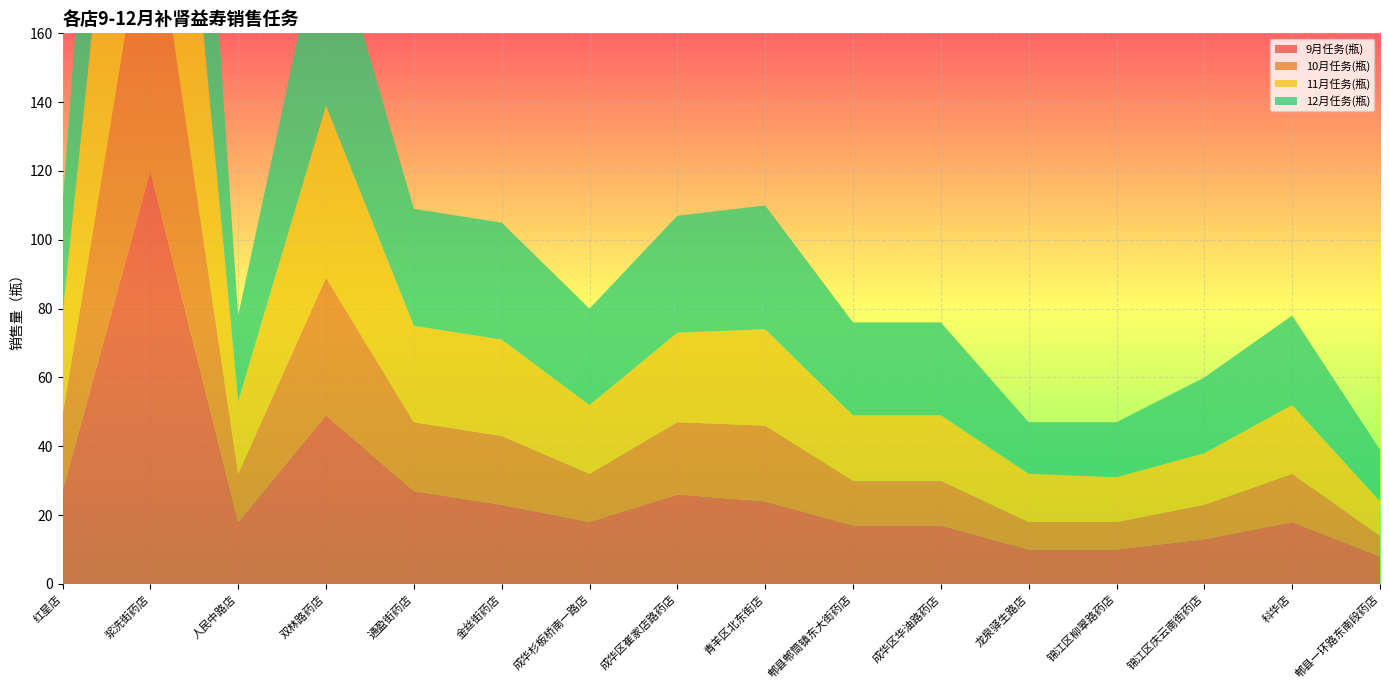

Reading right to left, list all the values displayed in this chart.

9月任务(瓶): 8	18	13	10	10	17	17	24	26	18	23	27	49	18	120	27
10月任务(瓶): 6	14	10	8	8	13	13	22	21	14	20	20	40	14	84	22
11月任务(瓶): 10	20	15	13	14	19	19	28	26	20	28	28	50	21	120	29
12月任务(瓶): 15	26	22	16	15	27	27	36	34	28	34	34	58	25	130	32